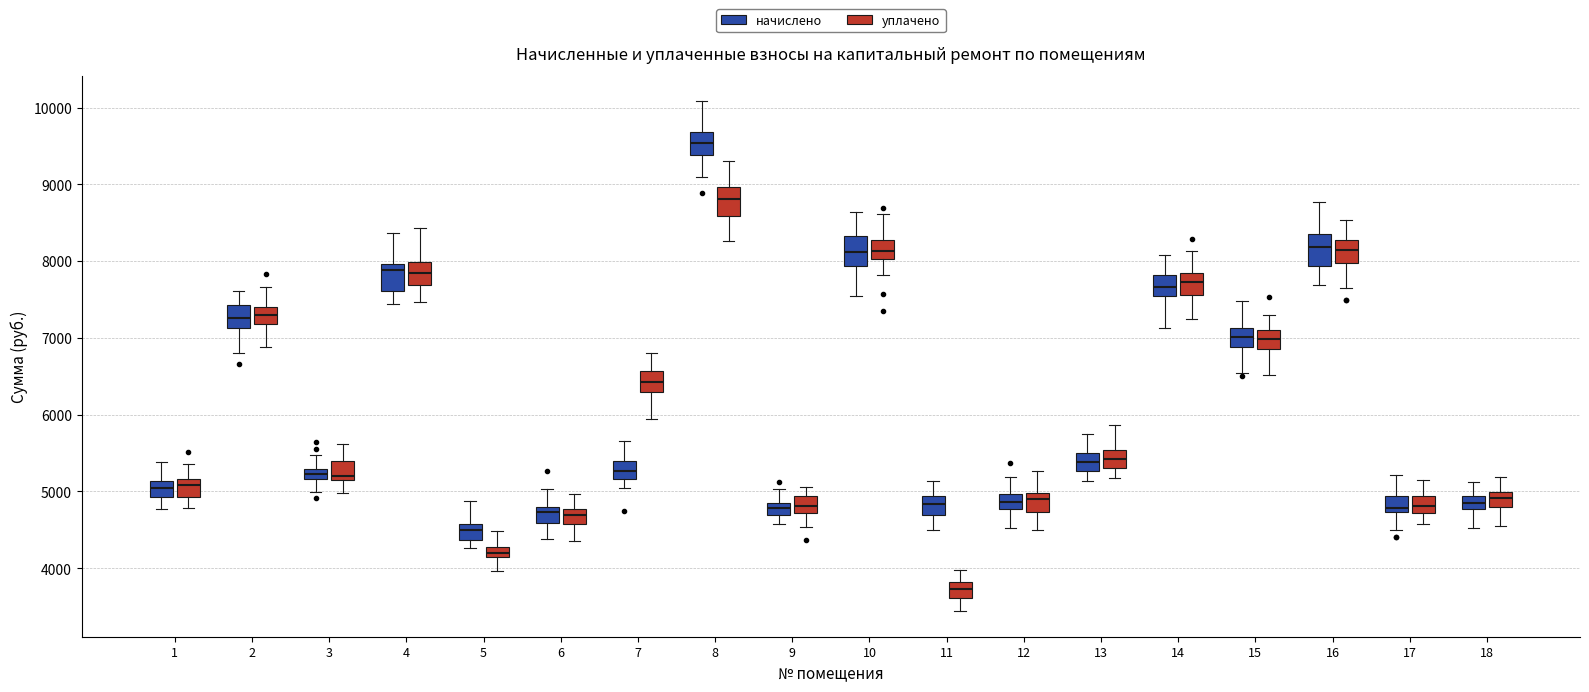

Where is the upper edge of the box for 12 (начислено) on the y-axis? The values are not printed on the chart, so give them approximately, as read against the axis.

5000